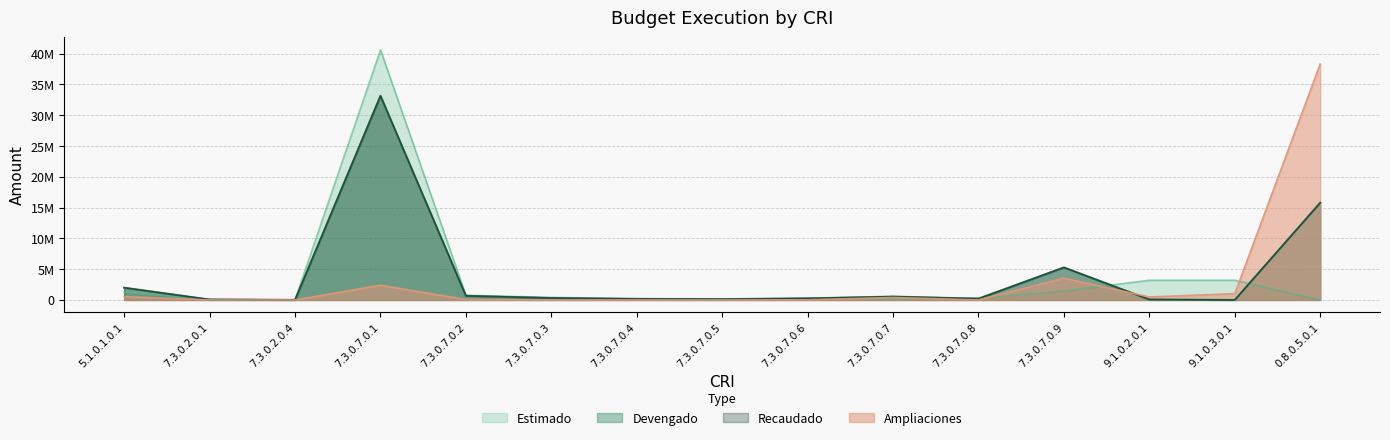

How many intersections are there between Recaudado and Estimado?

6